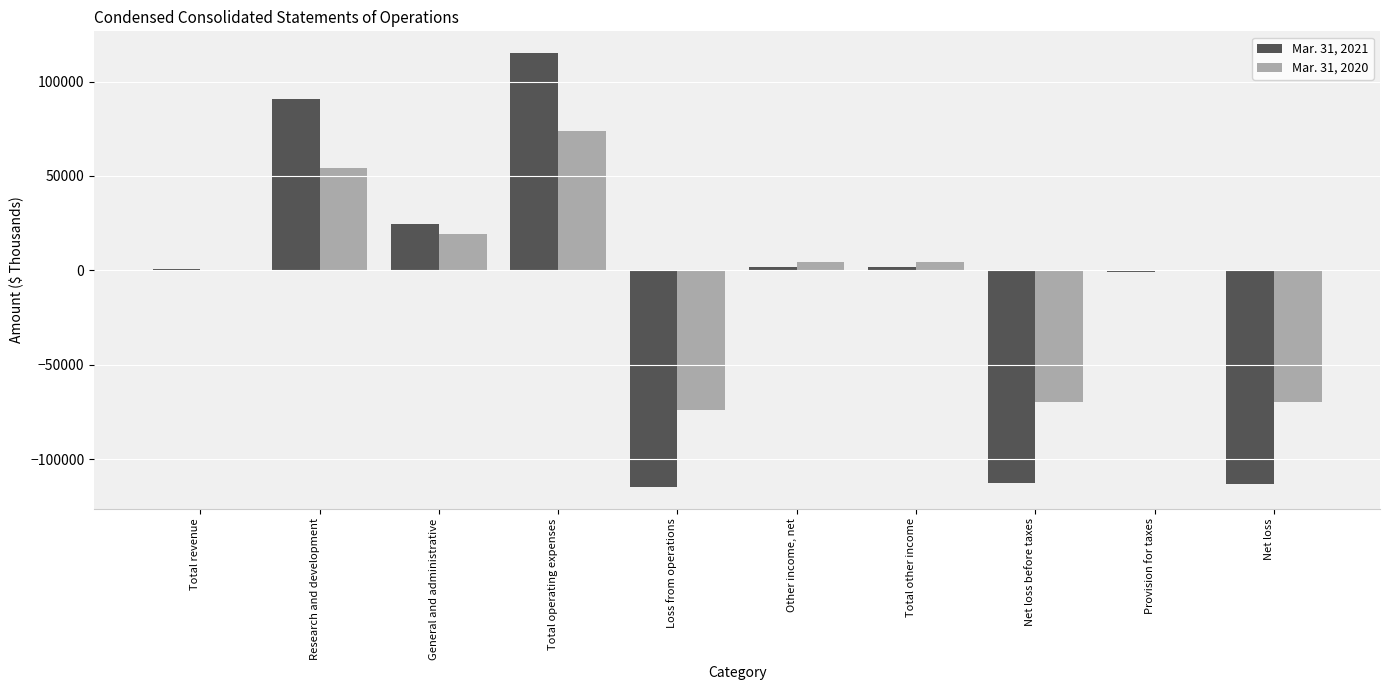

At which category is the sum across all series the highest?

Total operating expenses